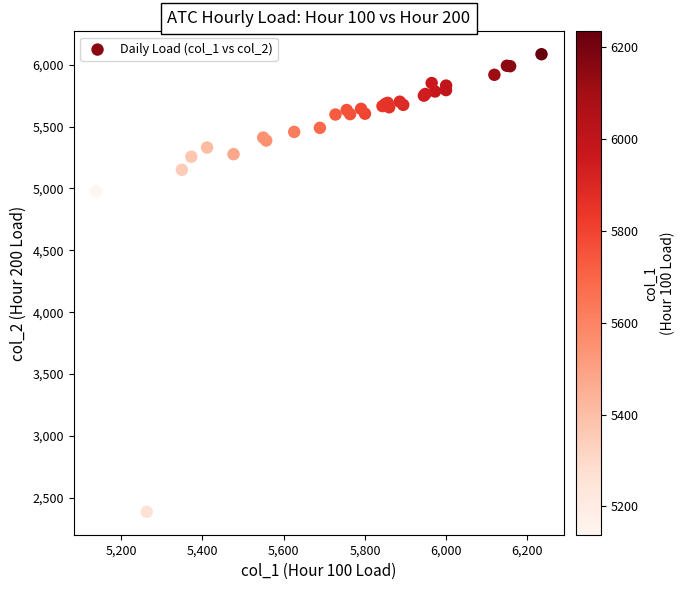

What Y value in the scatter plot is closest to 4235?

4977.1